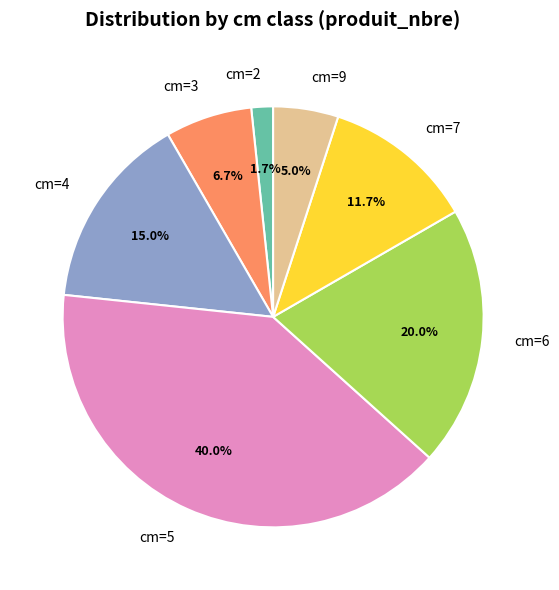

What percentage is NOT represented by cm=2?

98.3%